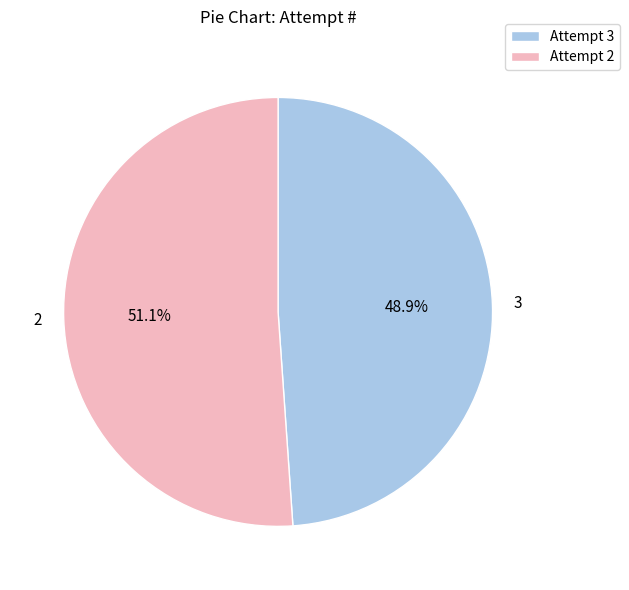

To the nearest percent, what is the average slice percentage?

50%